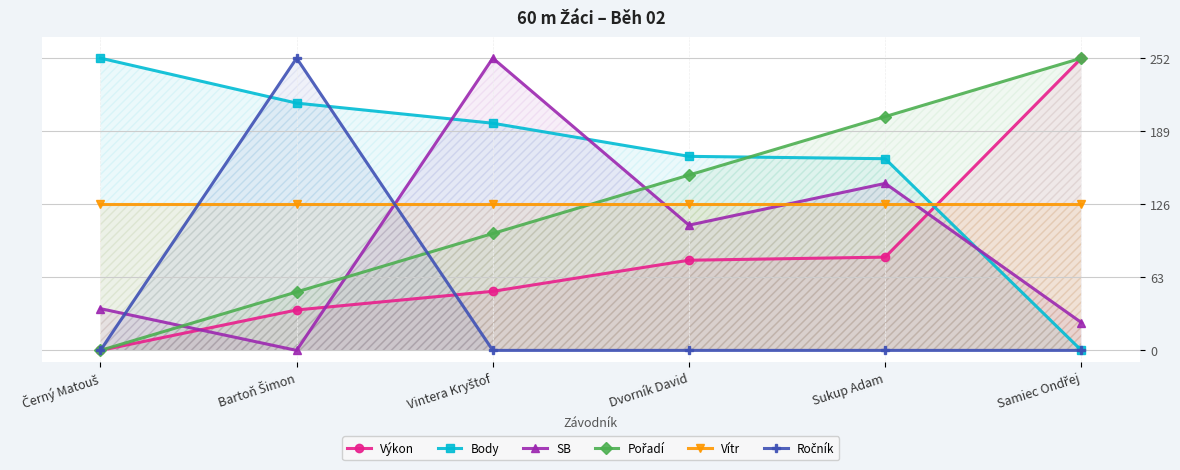

How many lines are shown in the chart?

6